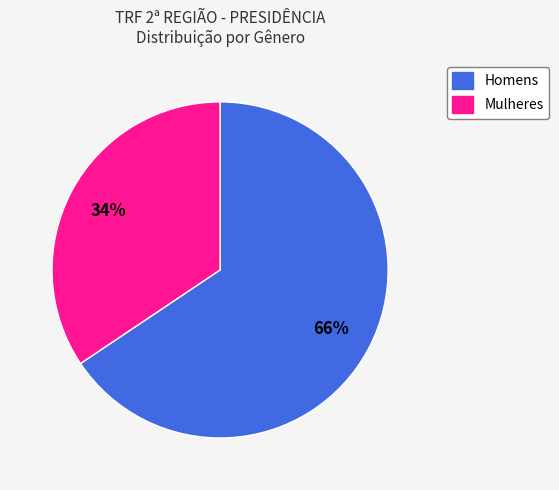

Is there any slice that represents more than half of the pie?

Yes